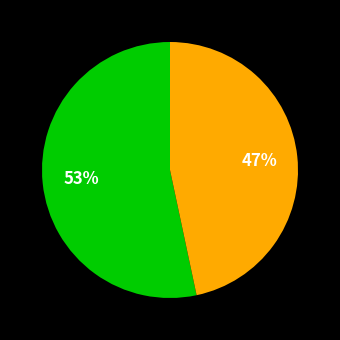

To the nearest percent, what is the average slice percentage?

50%